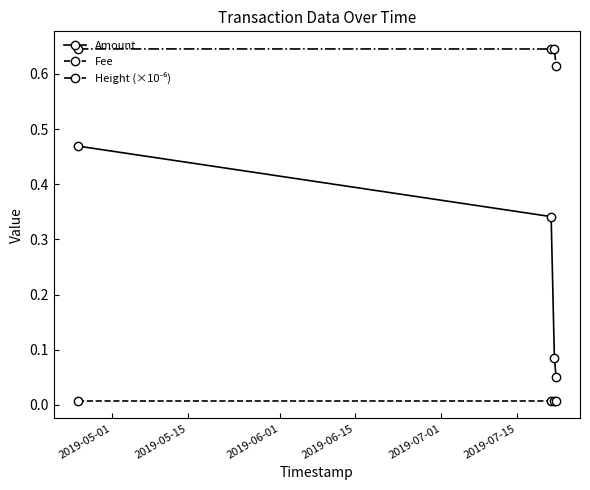

True or false: Fee and Amount cross at least once.

False